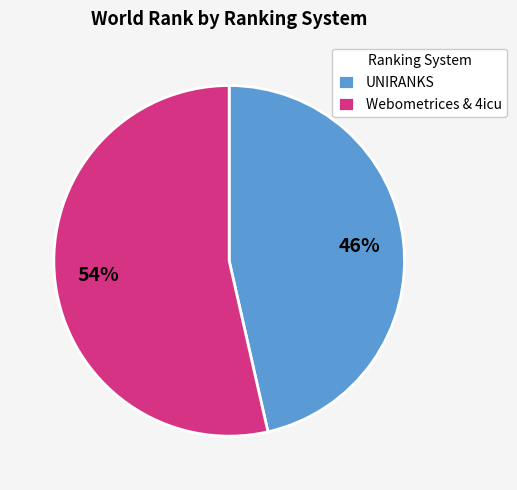

What percentage is the UNIRANKS slice, to the nearest percent?

46%